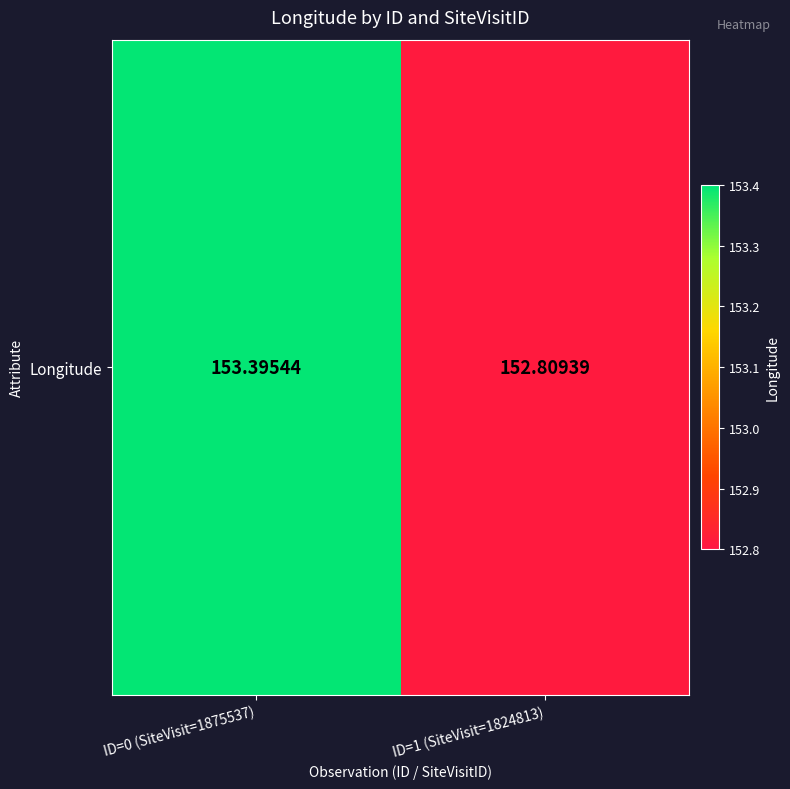

The value at ID=0 (SiteVisit=1875537) is 153.4. True or false?

True